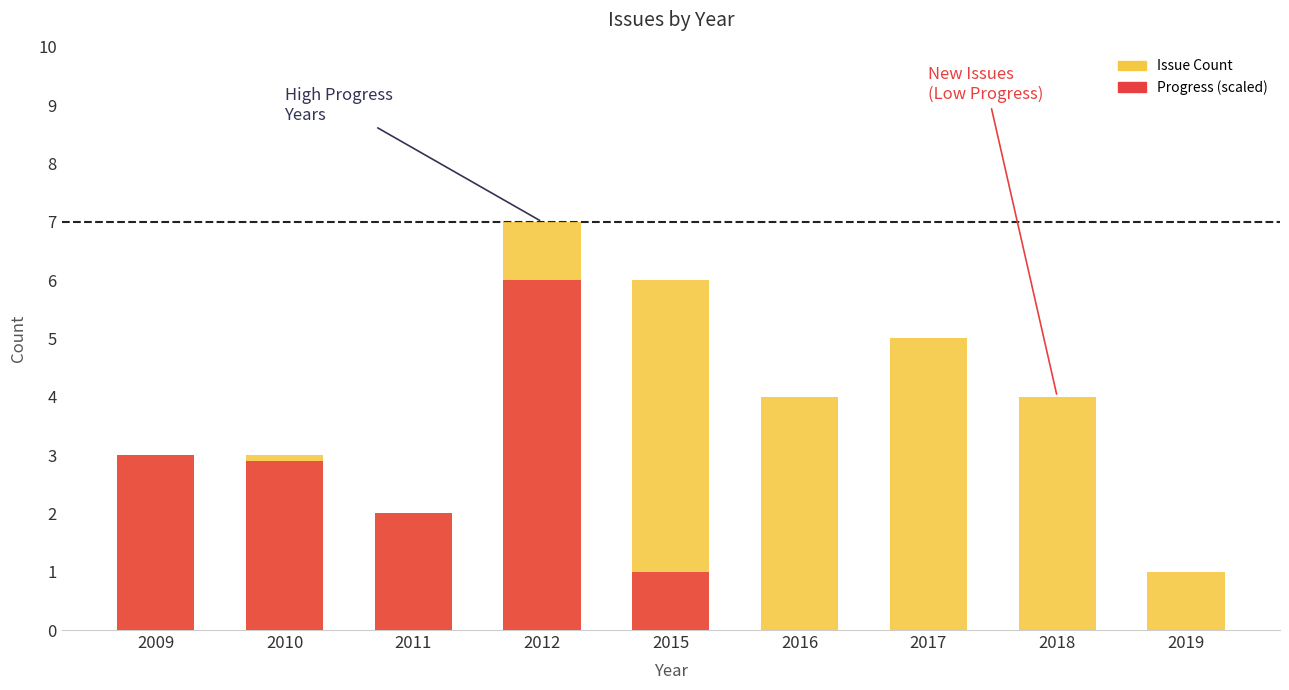

List the series in order of their overall mean, highest first.

Issue Count, Progress (scaled)